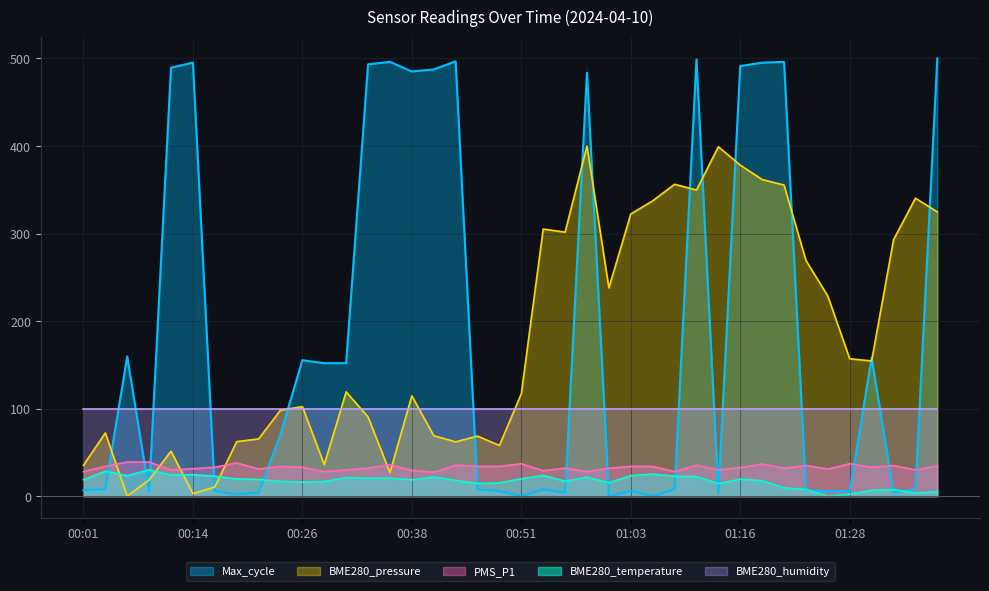

How many data points in Max_cycle are less than 7?

16